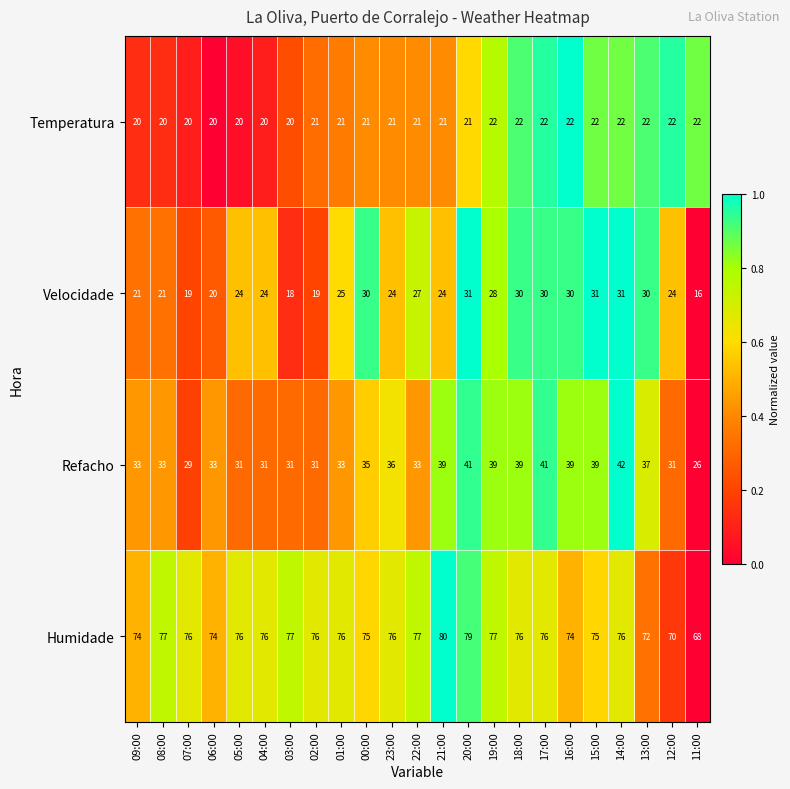

What is the smallest value displayed?

16